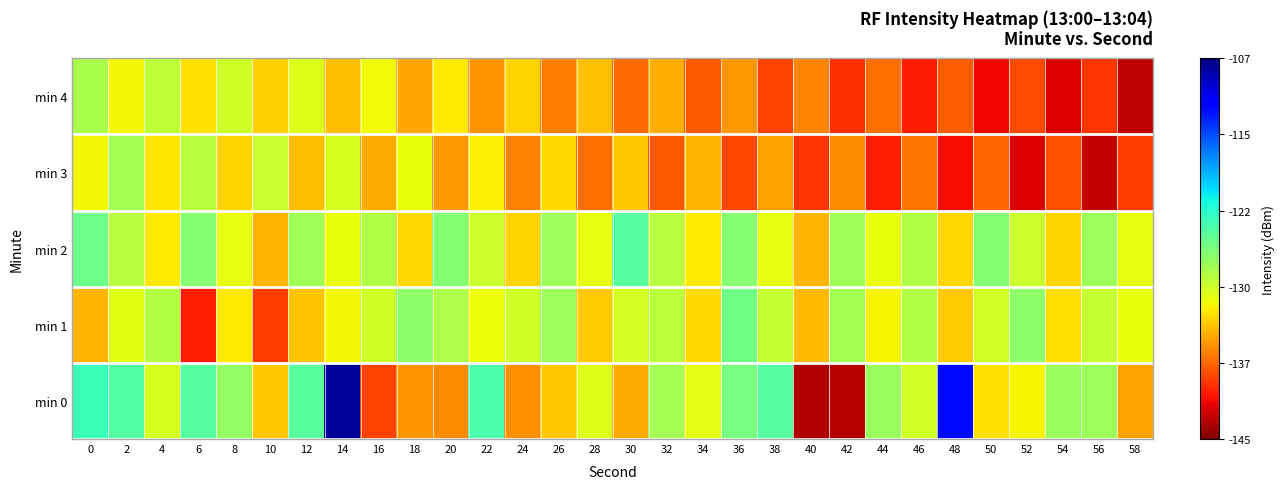

At 50, list the series in order from largest to smallest.

min 2, min 1, min 0, min 3, min 4